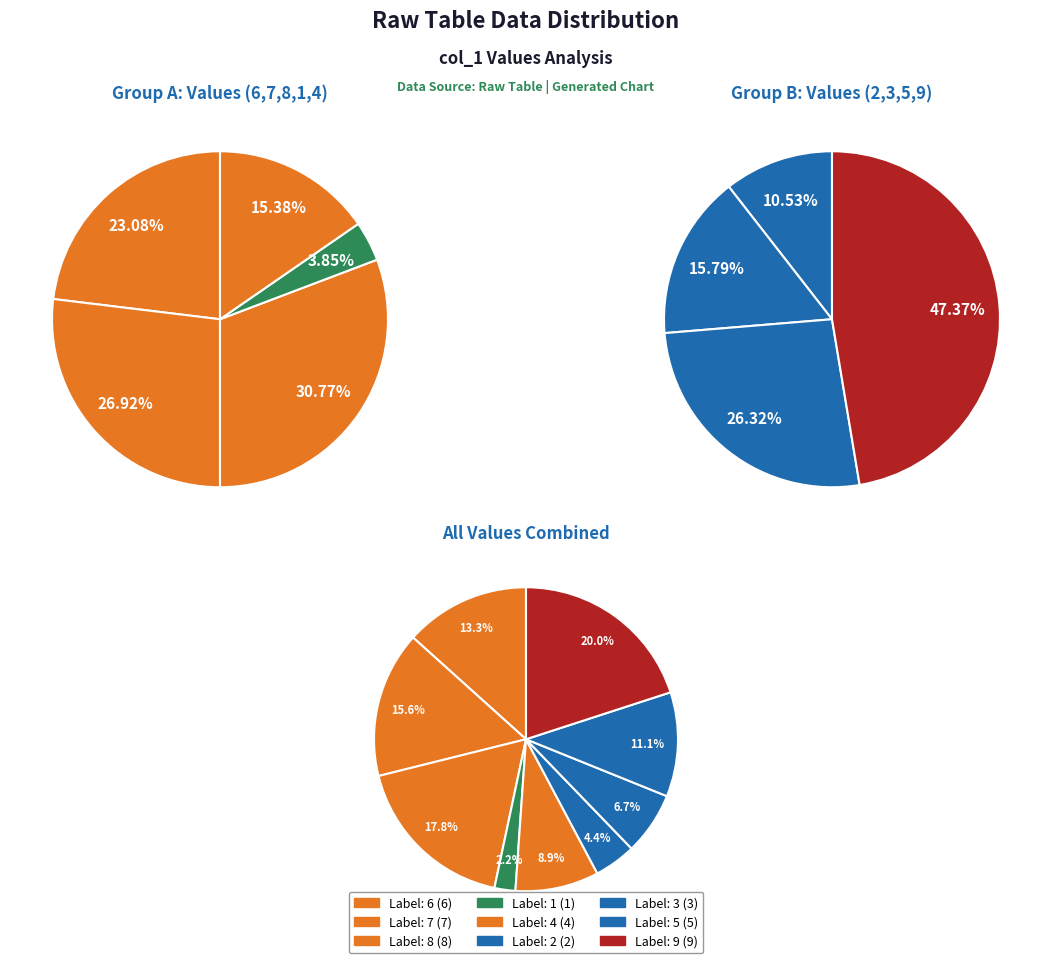

How many slices are in this pie chart?

9